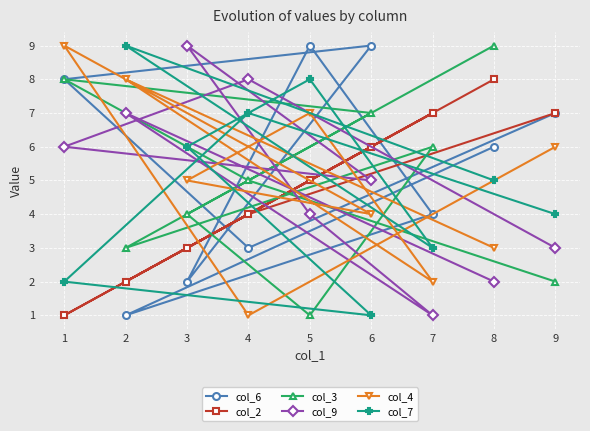

Is the value of col_2 at 9 greater than the value of col_4 at 3?

Yes